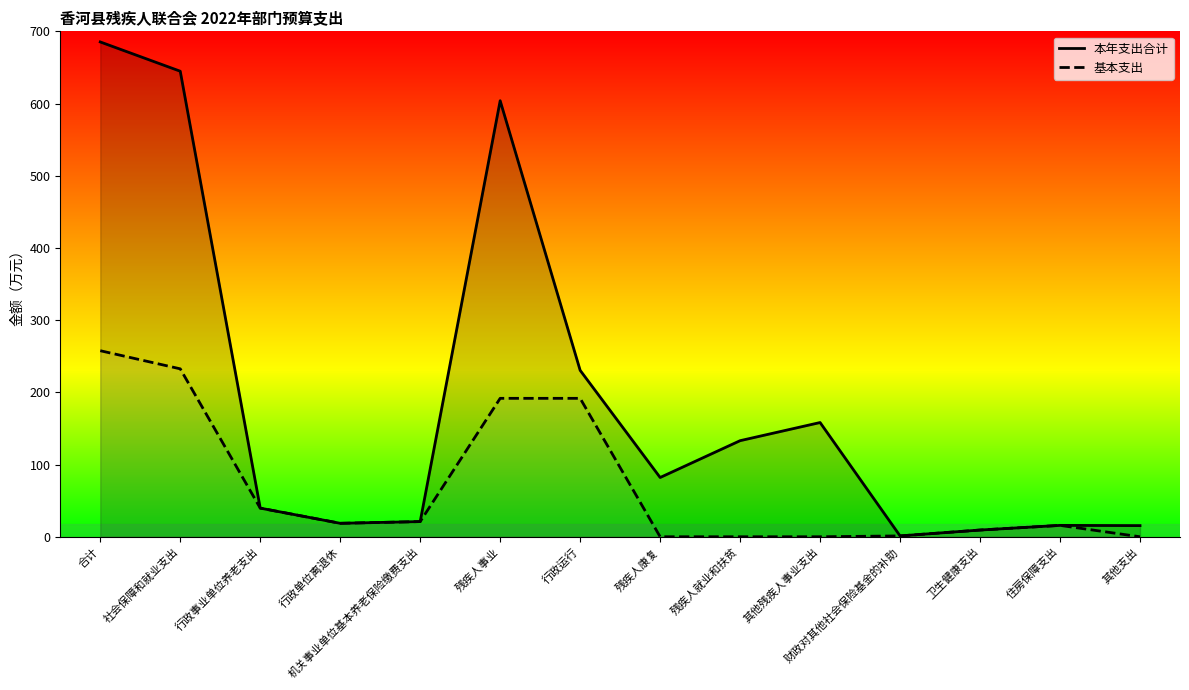

True or false: 本年支出合计 has more than 1 points higher than both neighbors.

True